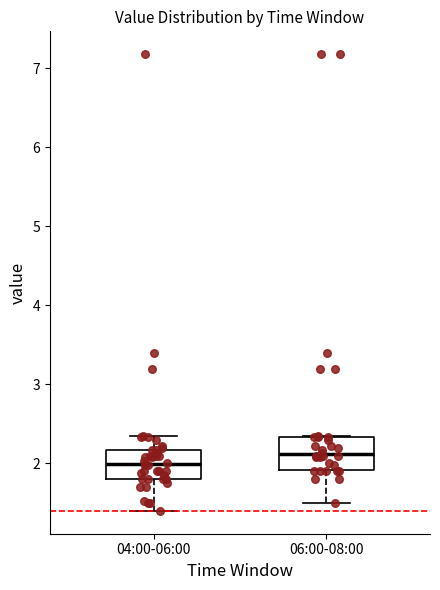

Where does the lower whisker of the box for 06:00-08:00 end on the y-axis? The values are not printed on the chart, so give them approximately, as read against the axis.

1.5